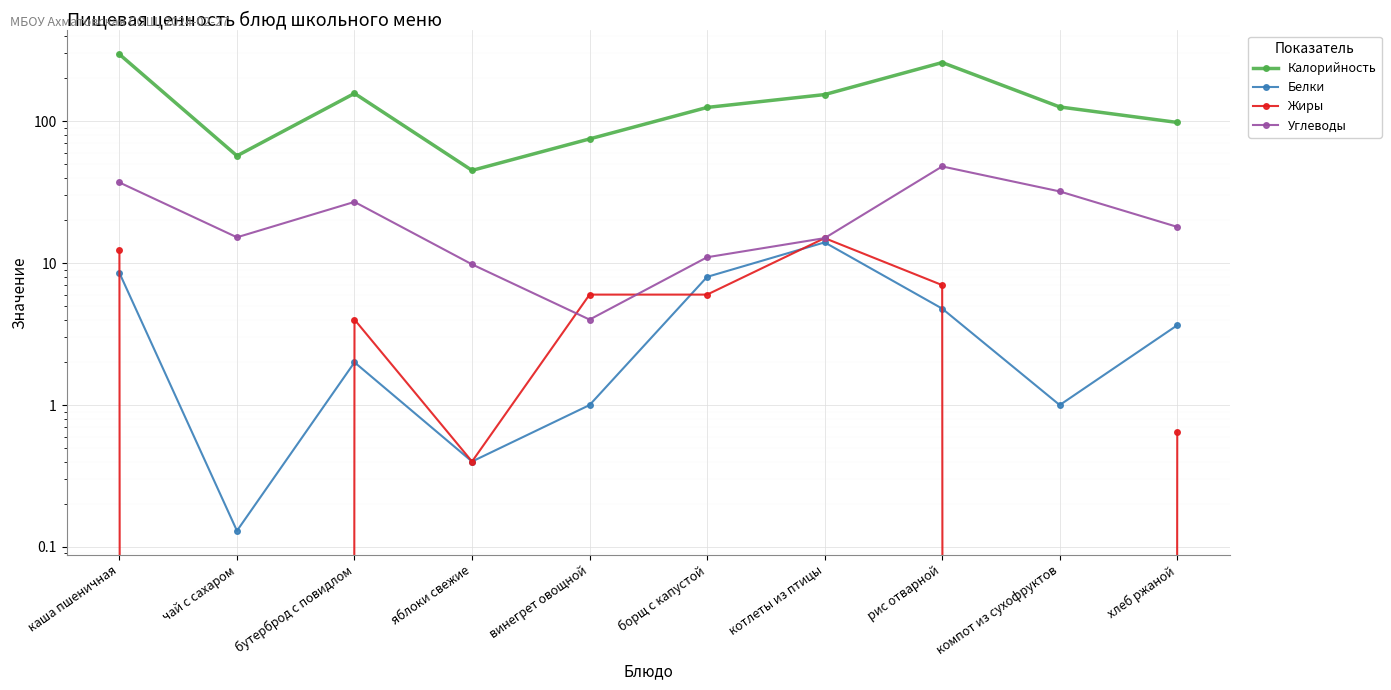

True or false: Калорийность has a value of 213.8 at борщ с капустой.

False